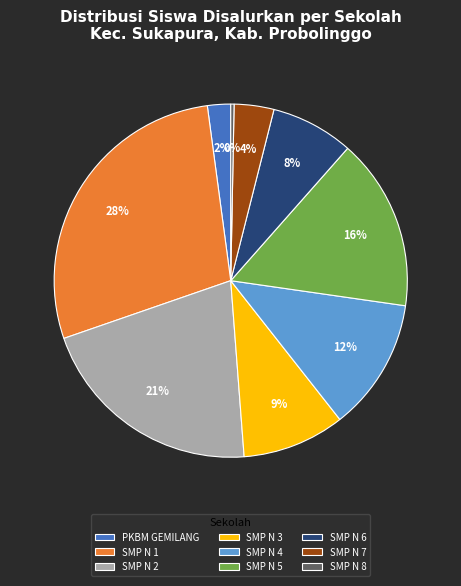

Rank the categories by value from lowest to highest.

SMP N 8, PKBM GEMILANG, SMP N 7, SMP N 6, SMP N 3, SMP N 4, SMP N 5, SMP N 2, SMP N 1